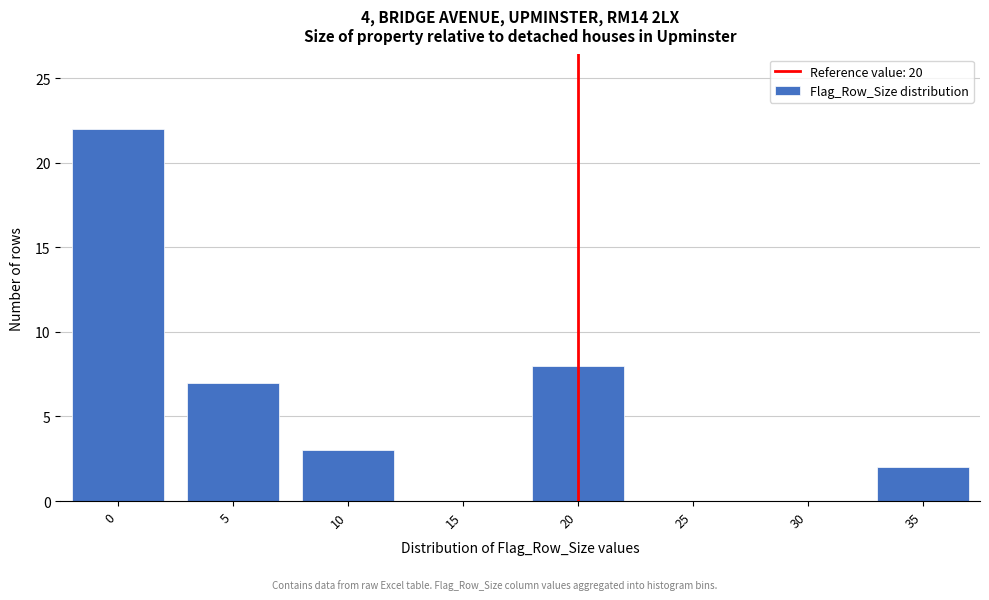

Reading right to left, list all the values displayed in this chart.

35=2	30=0	25=0	20=8	15=0	10=3	5=7	0=22